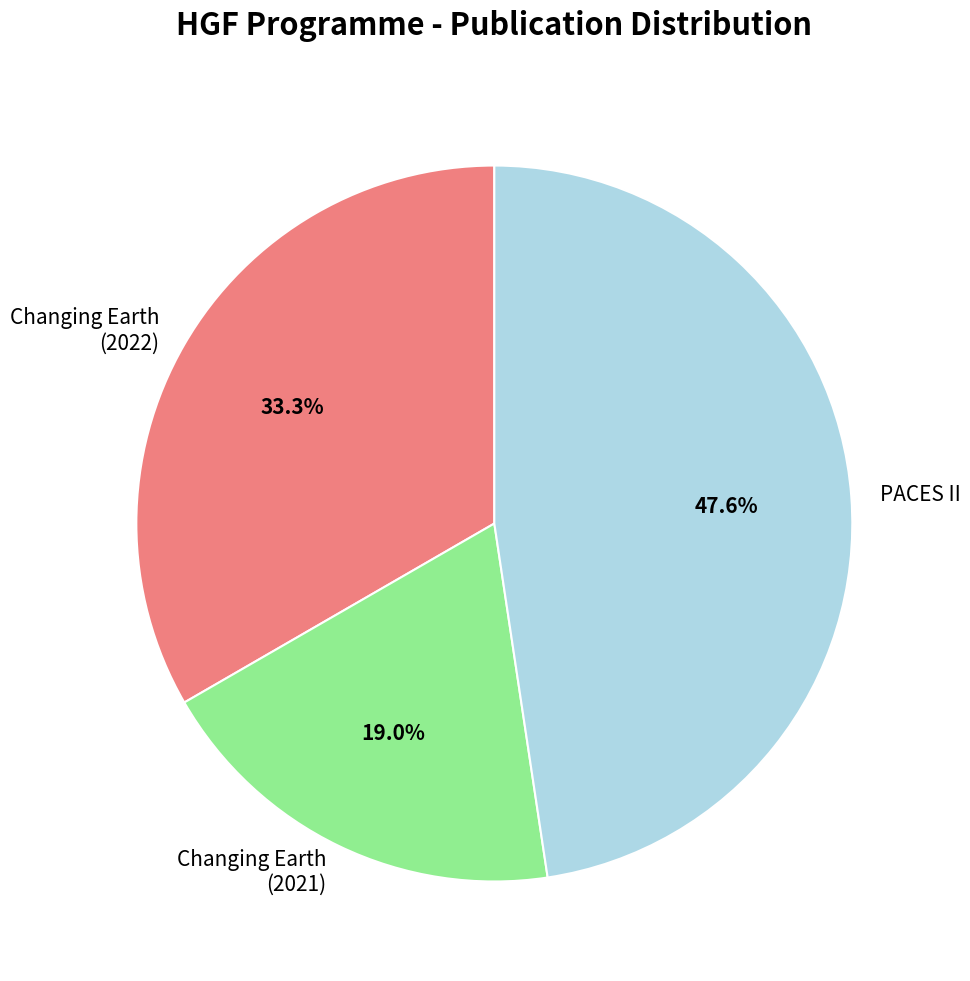

Count the number of slices in the pie.

3